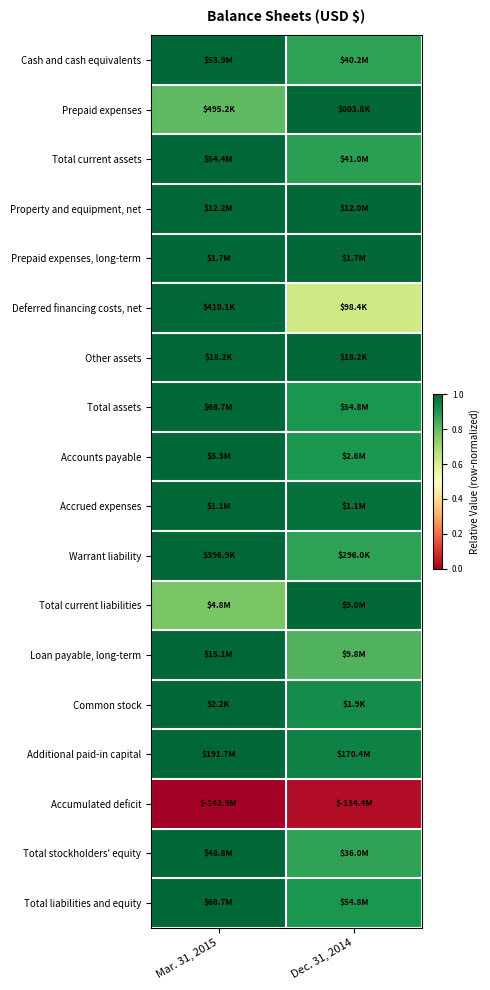

At which category does the chart reach its peak across all series?

Mar. 31, 2015